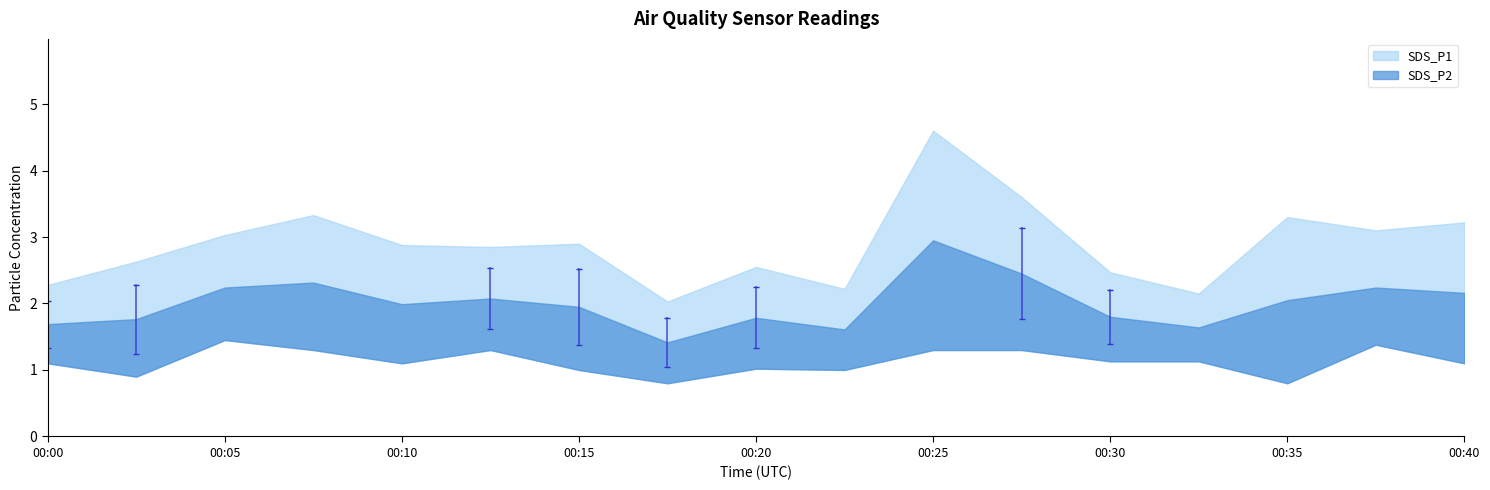

List the series in order of their overall mean, lowest first.

SDS_P2, SDS_P1